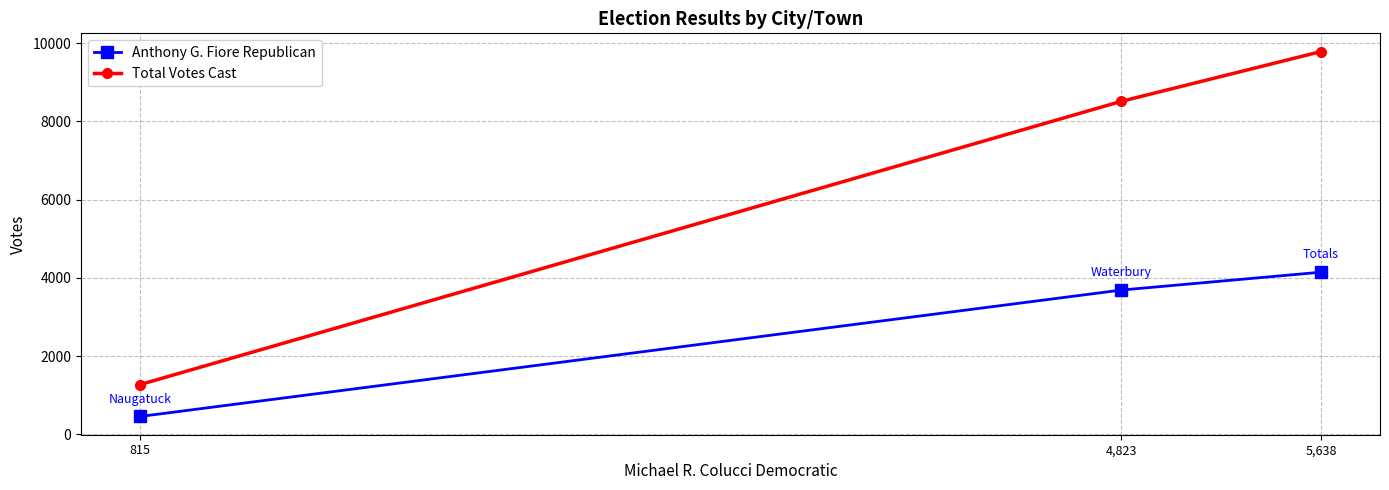

What is the sum of all Anthony G. Fiore Republican values?

8286